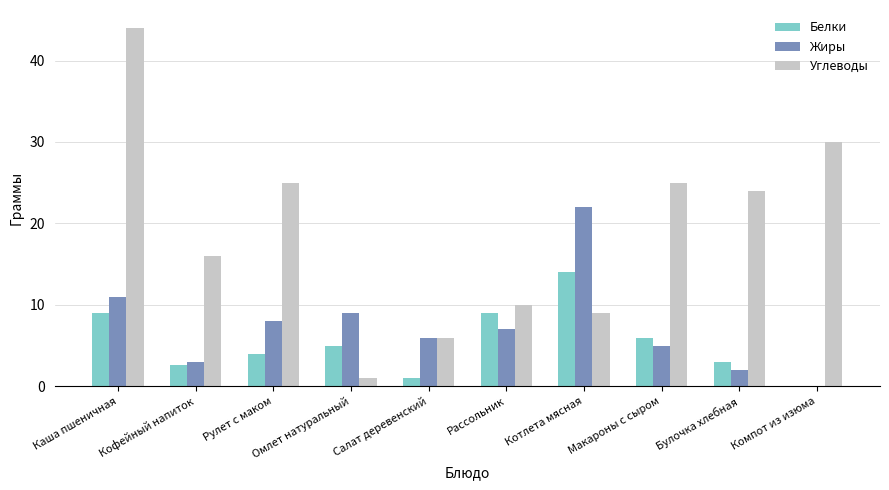

What are all the series names shown in the legend?

Белки, Жиры, Углеводы